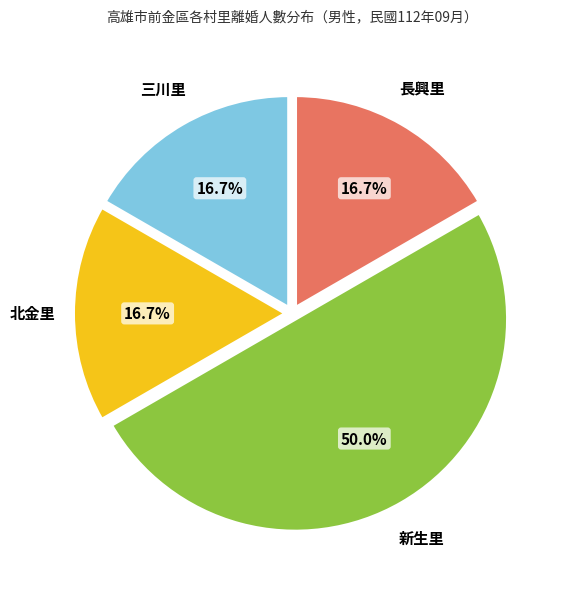

How much of the chart is everything except 三川里?

83.3%